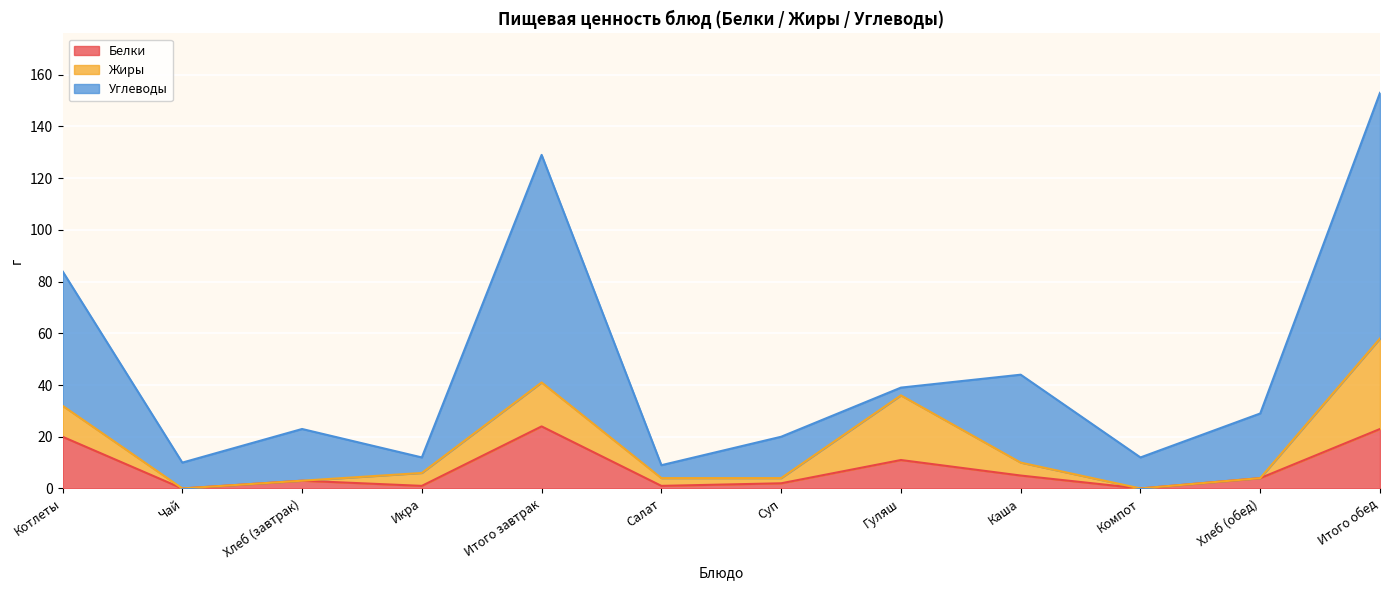

How many interior local peaks does the Углеводы series have?

4